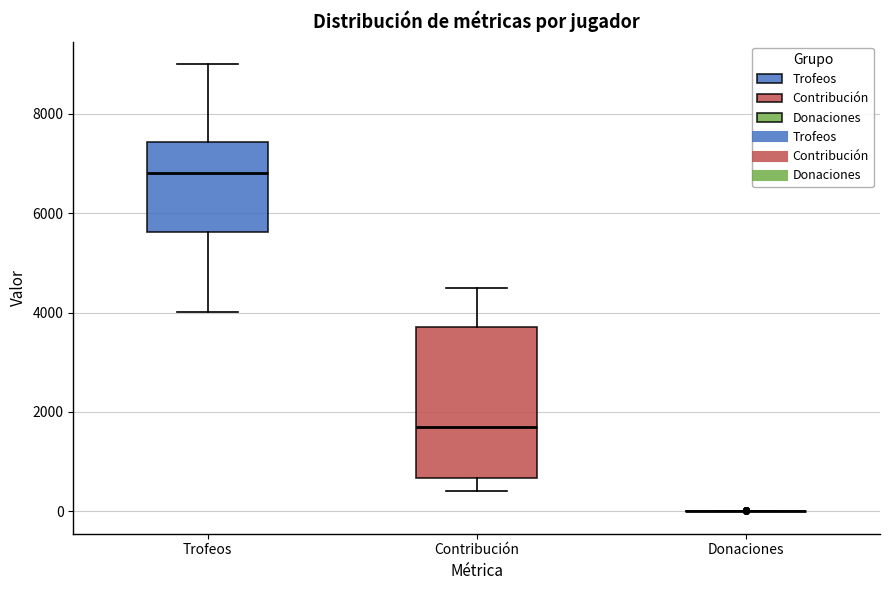

Reading left to right, read every box against the y-axis: the position of its median line, the range the box covers, and the ends of its whiskers. The values are not printed on the chart, so give them approximately, as read against the axis.

Trofeos: median 6800, box 5600 to 7400, whiskers 4000 to 9000
Contribución: median 1800, box 600 to 3800, whiskers 400 to 4600
Donaciones: box collapsed to a line at 0, whiskers 0 to 0